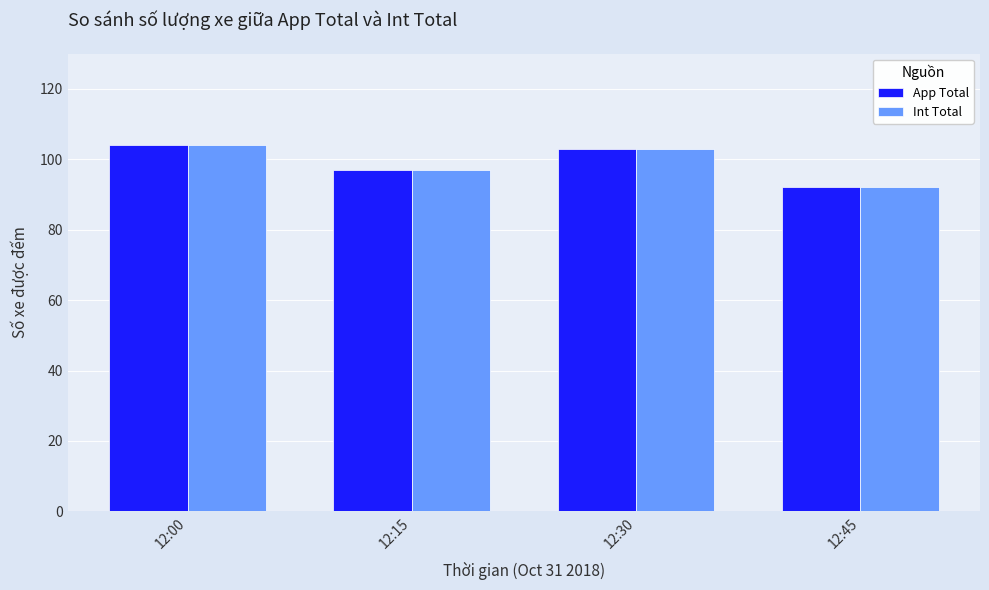

What is the maximum value for App Total?

104